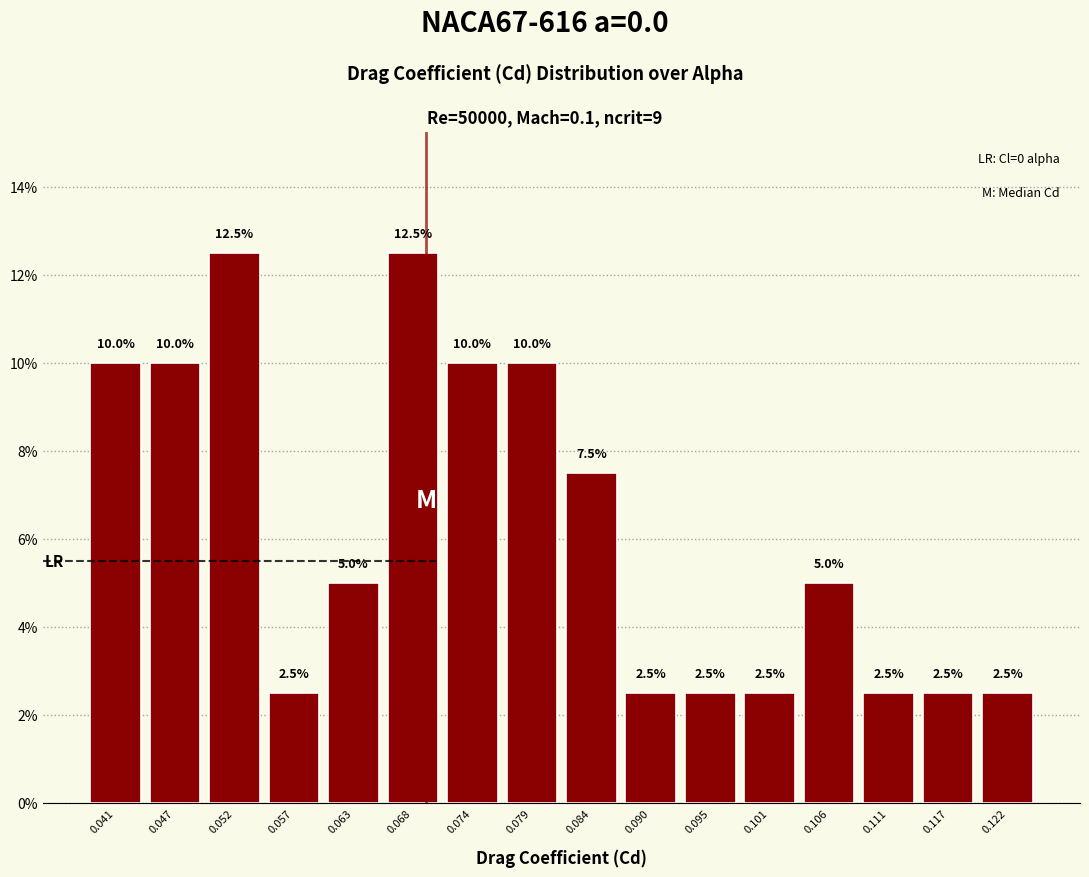

Reading left to right, list all the values displayed in this chart.

0.041=10.0	0.047=10.0	0.052=12.5	0.057=2.5	0.063=5.0	0.068=12.5	0.074=10.0	0.079=10.0	0.084=7.5	0.090=2.5	0.095=2.5	0.101=2.5	0.106=5.0	0.111=2.5	0.117=2.5	0.122=2.5